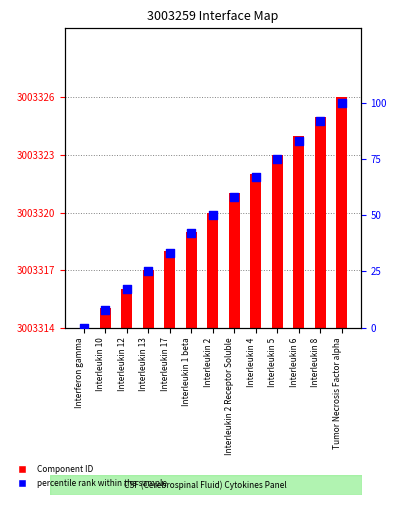

Is the value of Component ID at Interleukin 2 greater than the value of percentile rank within the sample at Interleukin 8?

No